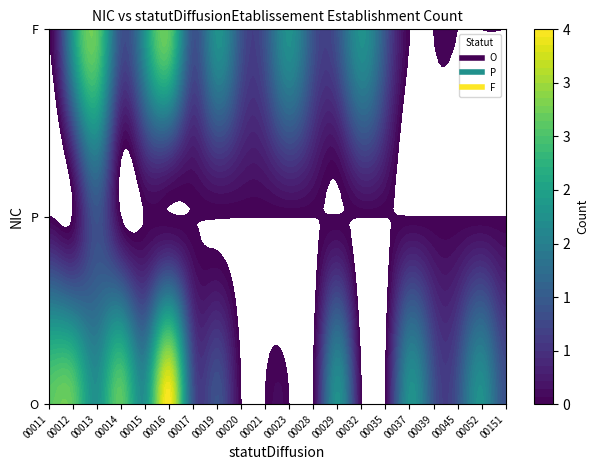

Reading left to right, what are all the values shown in this chart?

00011: 3	0	0
00012: 3	0	2
00013: 2	1	3
00014: 3	0	1
00015: 2	0	2
00016: 4	0	3
00017: 1	0	1
00019: 1	0	2
00020: 0	0	1
00021: 0	0	1
00023: 0	0	2
00028: 0	0	1
00029: 2	0	1
00032: 0	0	2
00035: 0	0	1
00037: 2	0	0
00039: 1	0	0
00045: 1	0	0
00052: 2	0	0
00151: 1	0	0